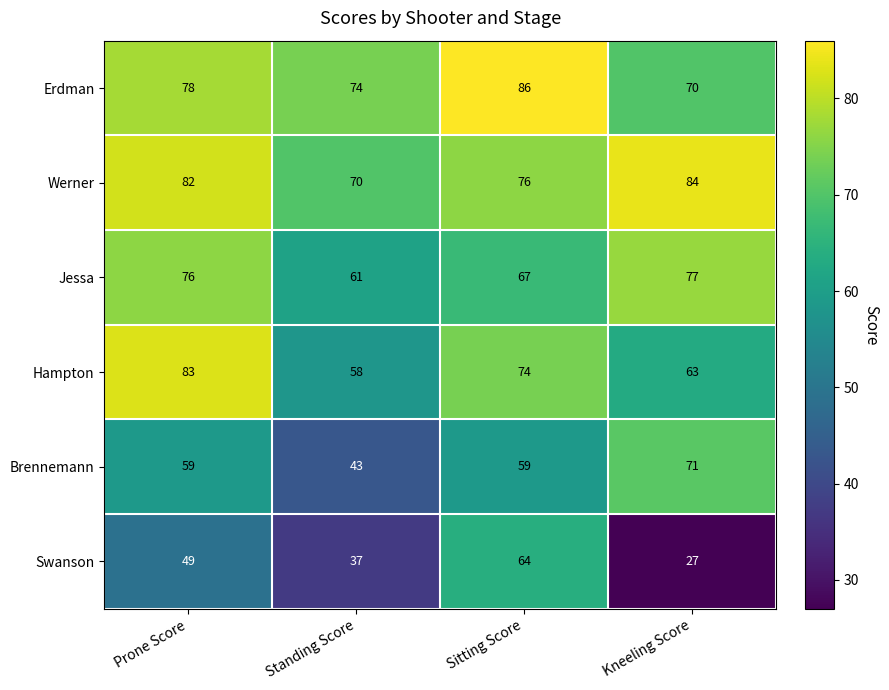

Which category has the lowest value across all series?

Kneeling Score